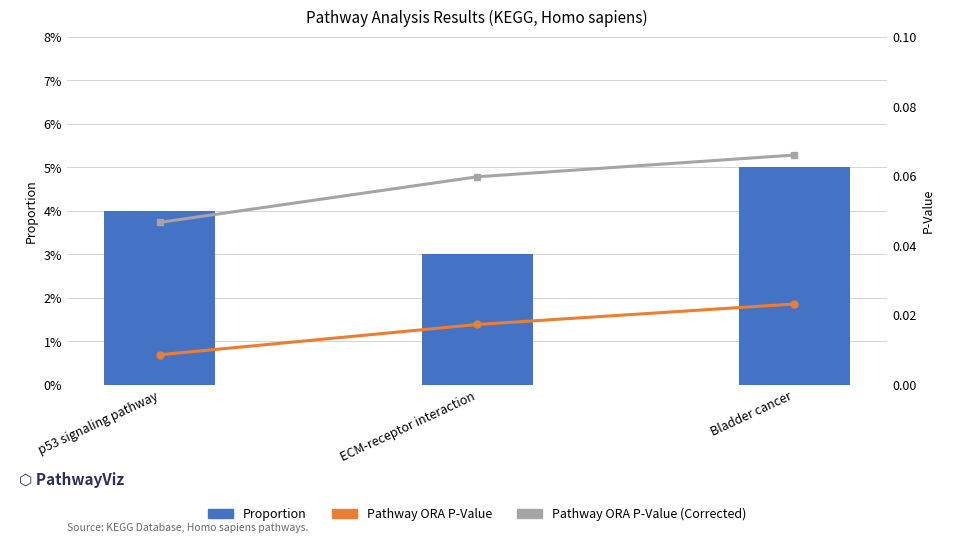

Reading right to left, transcribe all the data shown in this chart.

Proportion: Bladder cancer=0.1	ECM-receptor interaction=0.0	p53 signaling pathway=0.0
Pathway ORA P-Value: Bladder cancer=0.0	ECM-receptor interaction=0.0	p53 signaling pathway=0.0
Pathway ORA P-Value (Corrected): Bladder cancer=0.1	ECM-receptor interaction=0.1	p53 signaling pathway=0.0